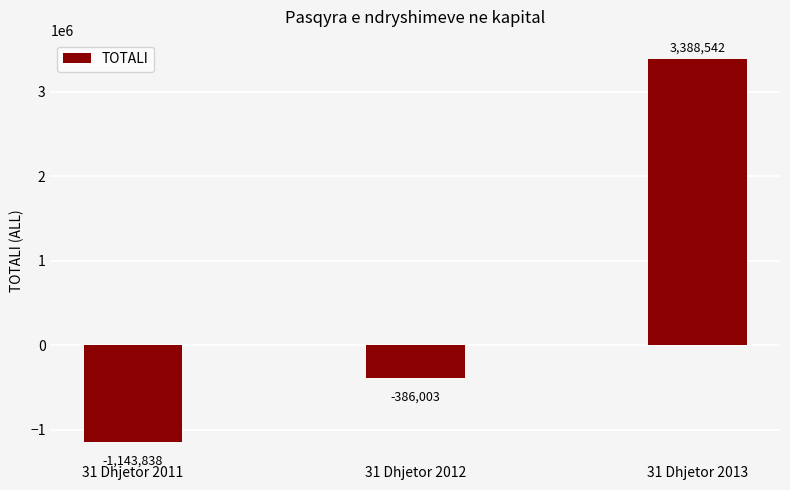

How many positive values are there?

1